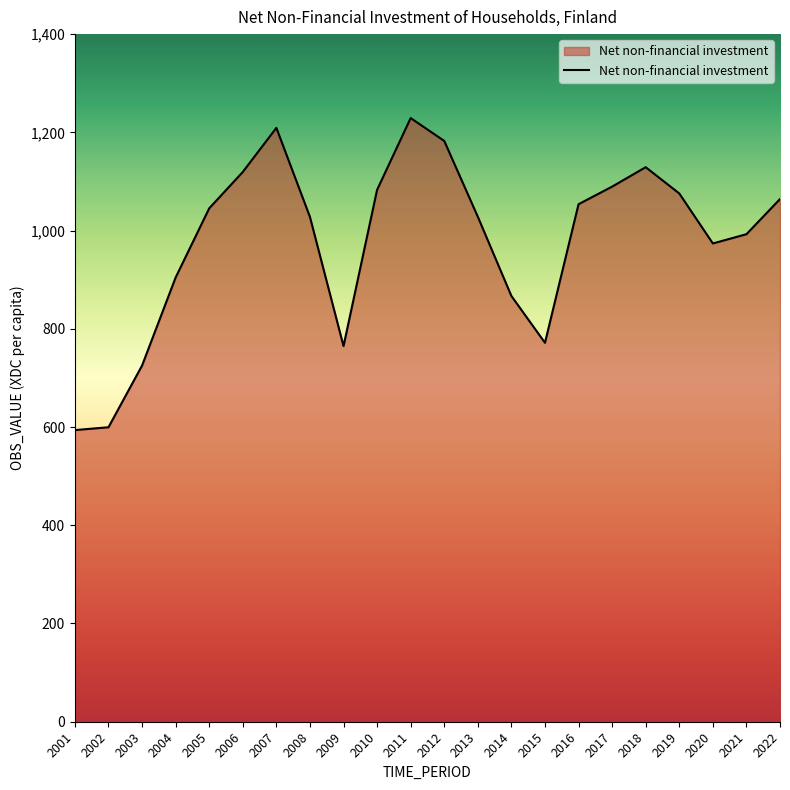

Count the number of values greater than 1045.

11